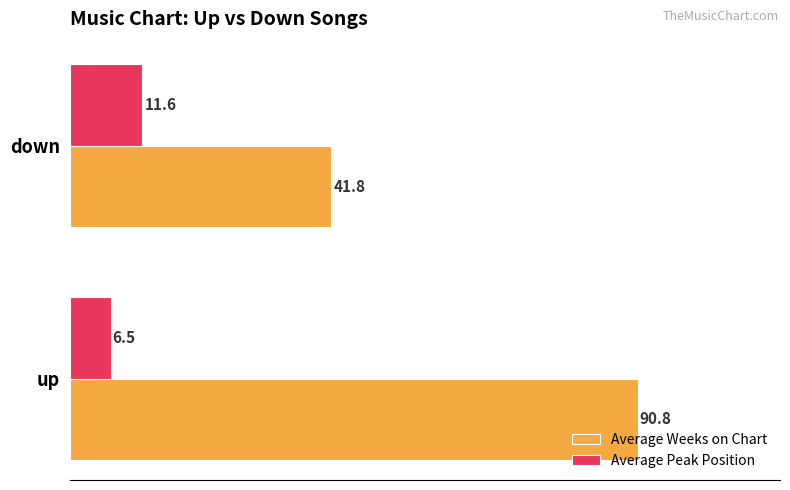

Which series has the largest total across all categories?

Average Weeks on Chart